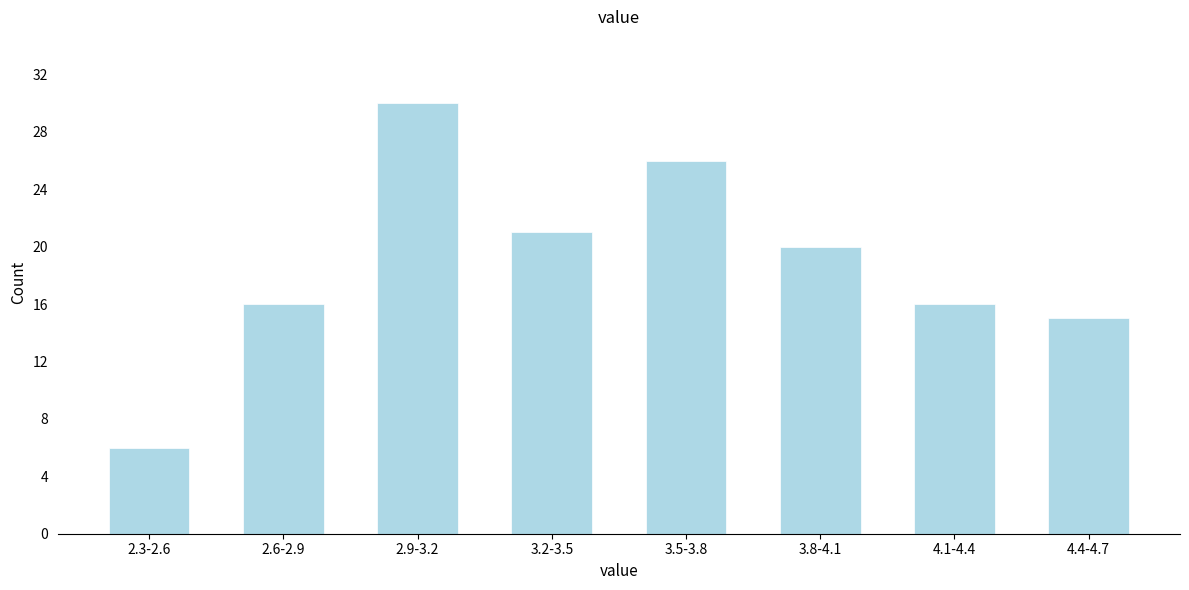

Reading right to left, what are all the values shown in this chart?

15	16	20	26	21	30	16	6